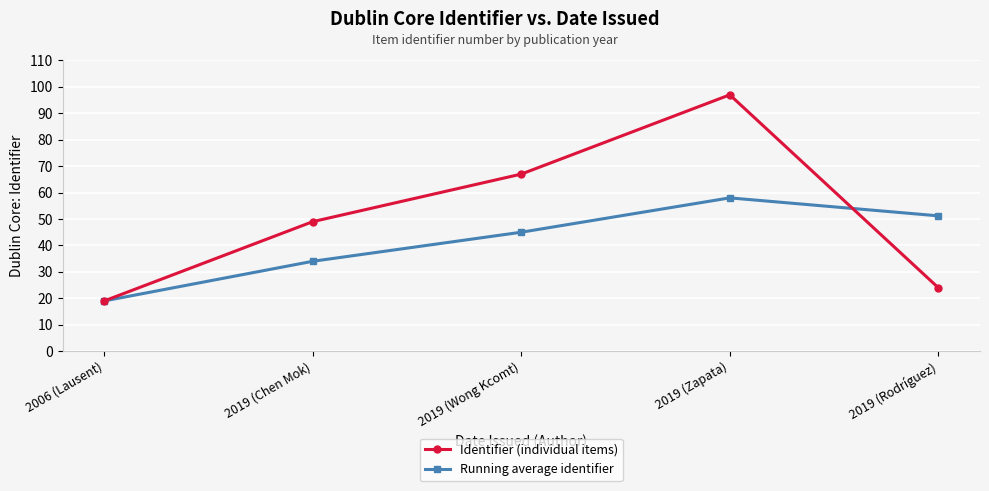

At 2019 (Zapata), list the series in order from smallest to largest.

Running average identifier, Identifier (individual items)